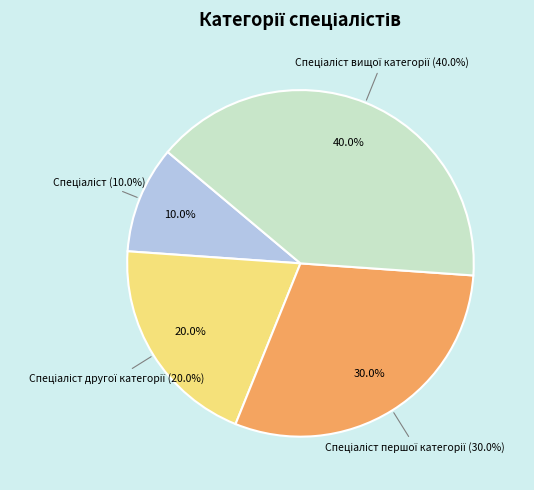

Count the number of slices in the pie.

4